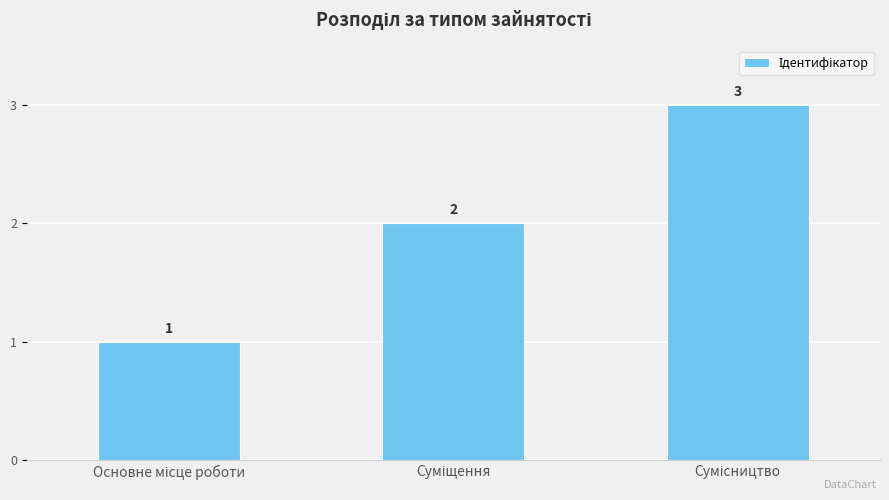

What is the maximum value shown in the chart?

3